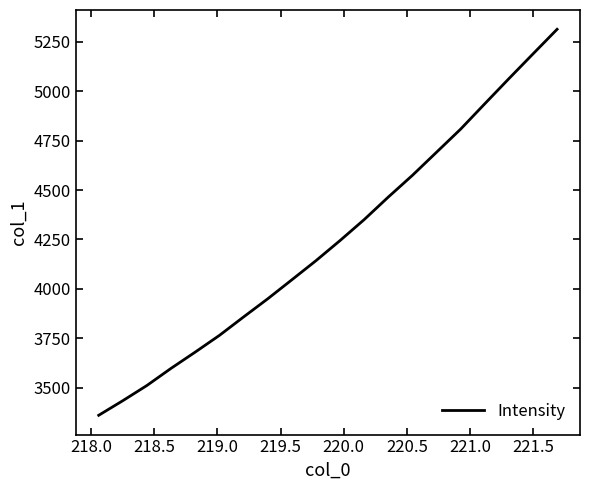

True or false: the data has more than 1 interior local peaks.

False